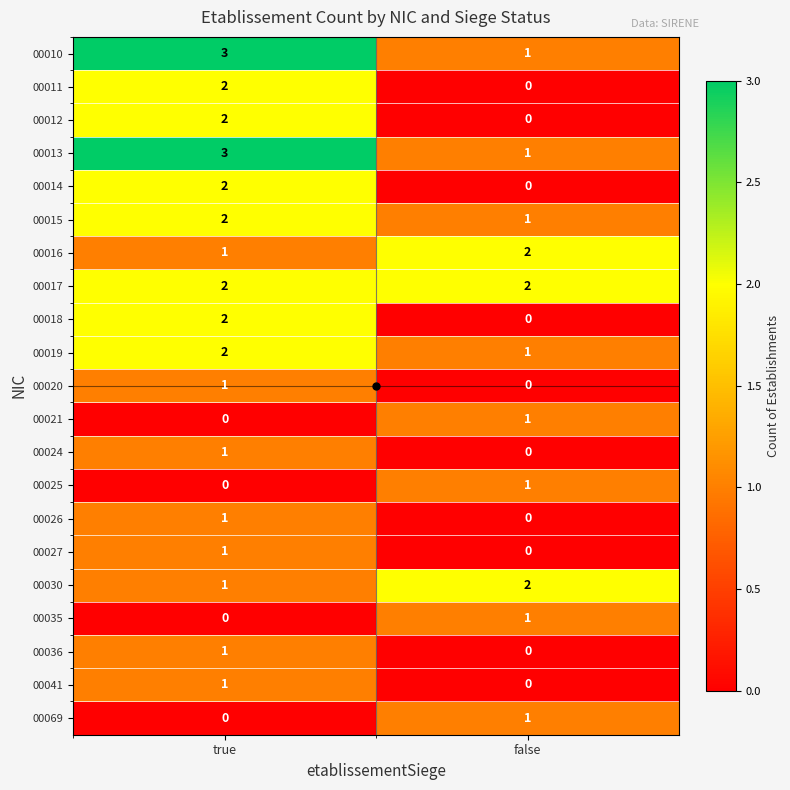

What is the maximum value shown in the chart?

3